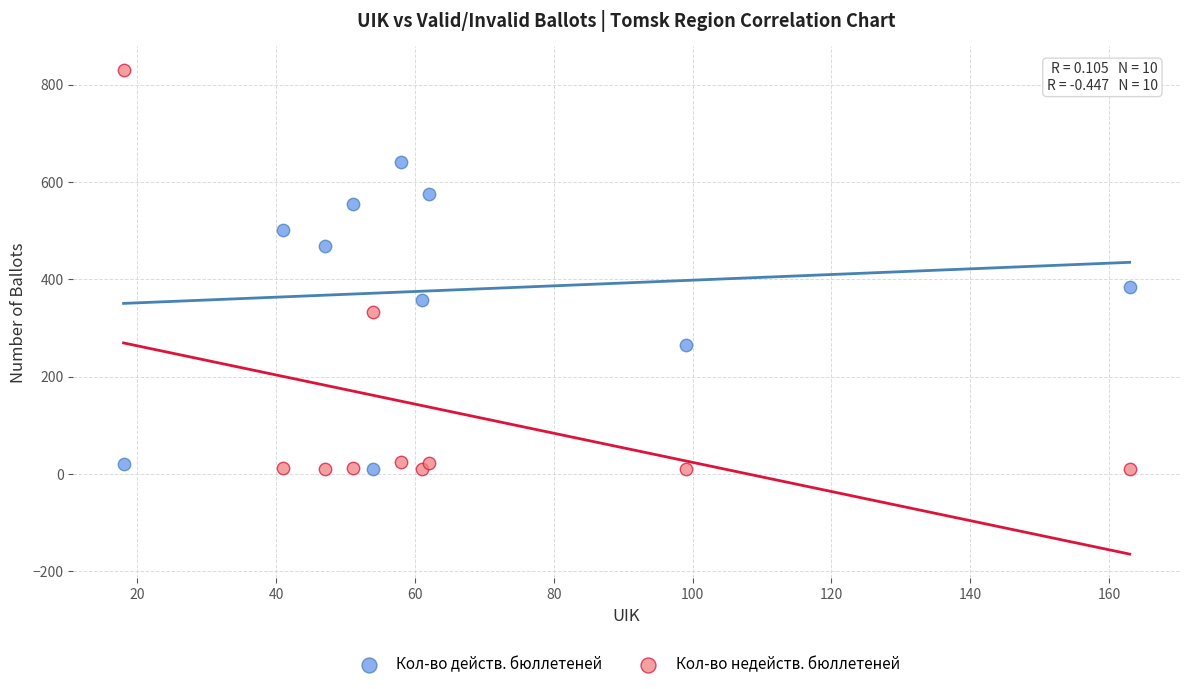

What are all the series names shown in the legend?

Кол-во действ. бюллетеней, Кол-во недейств. бюллетеней